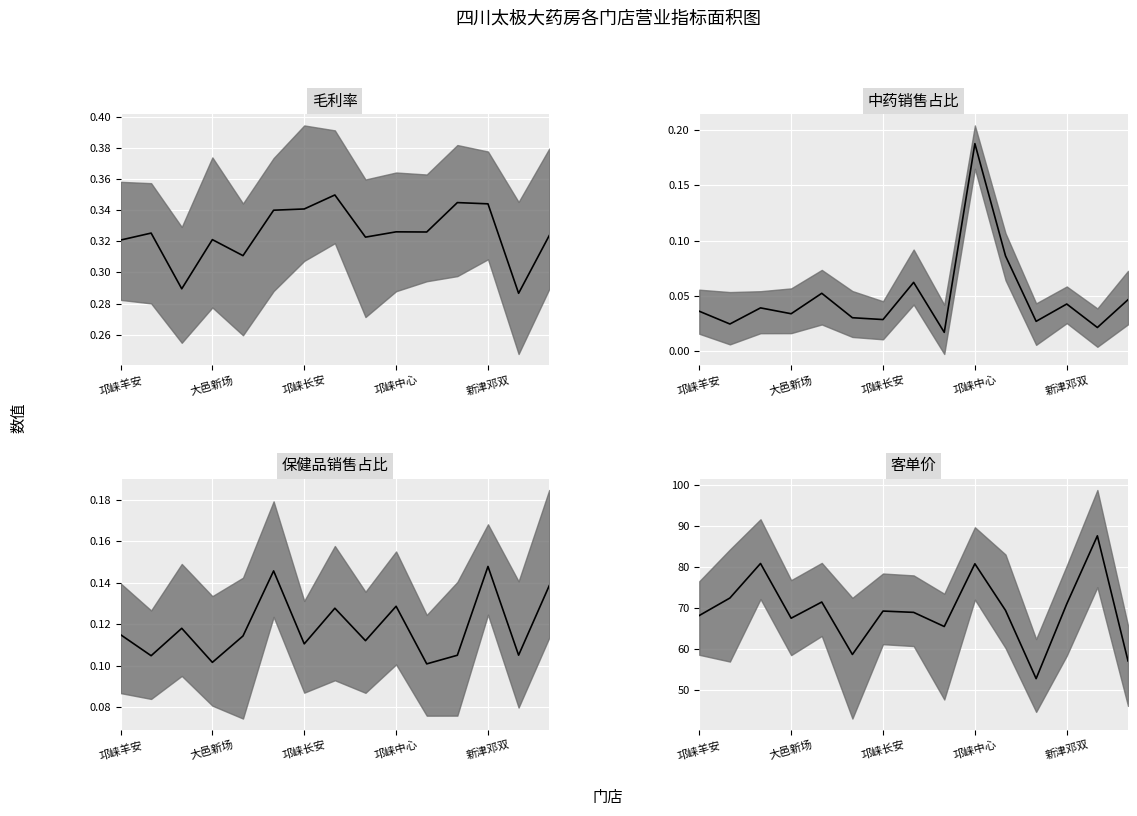

At which category does the chart reach its minimum across all series?

8